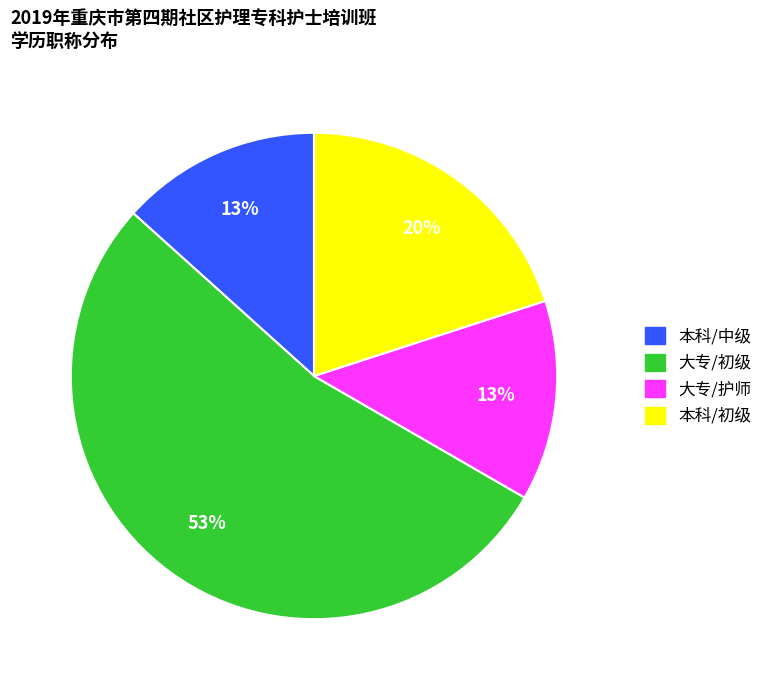

Is there any slice that represents more than half of the pie?

Yes